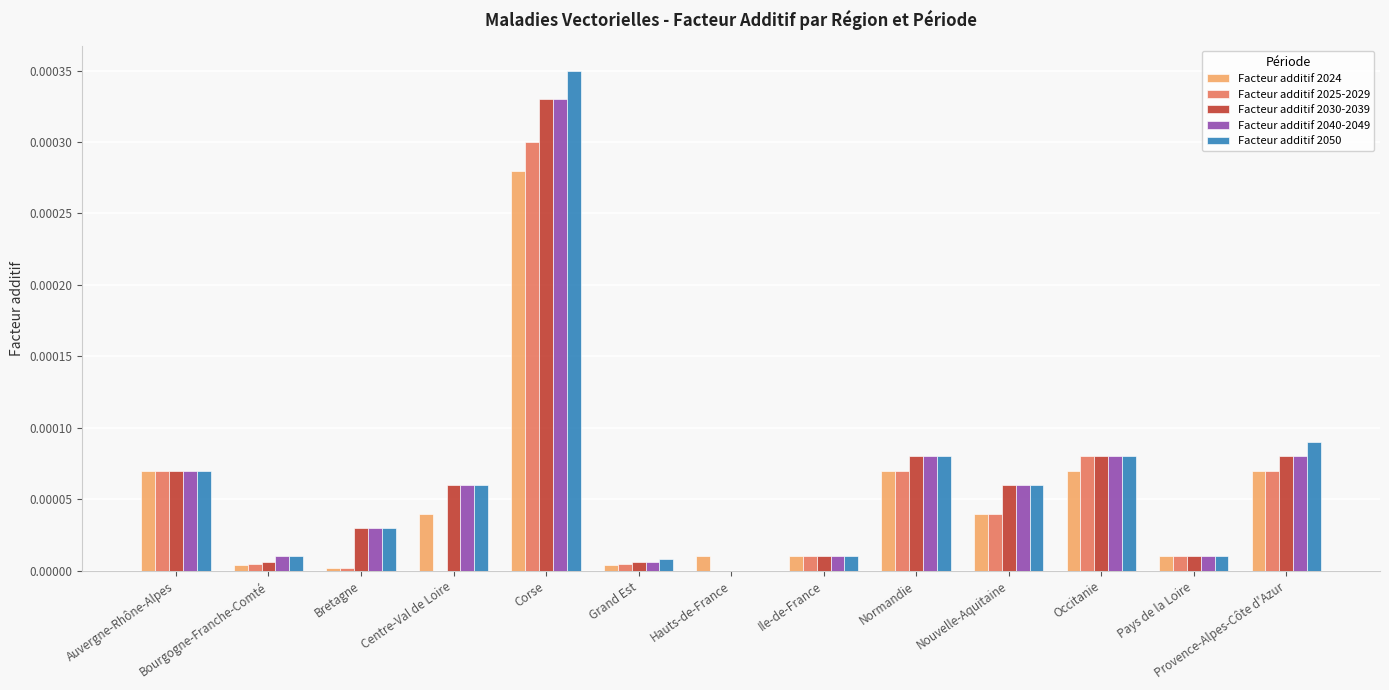

How many categories are shown in the chart?

13